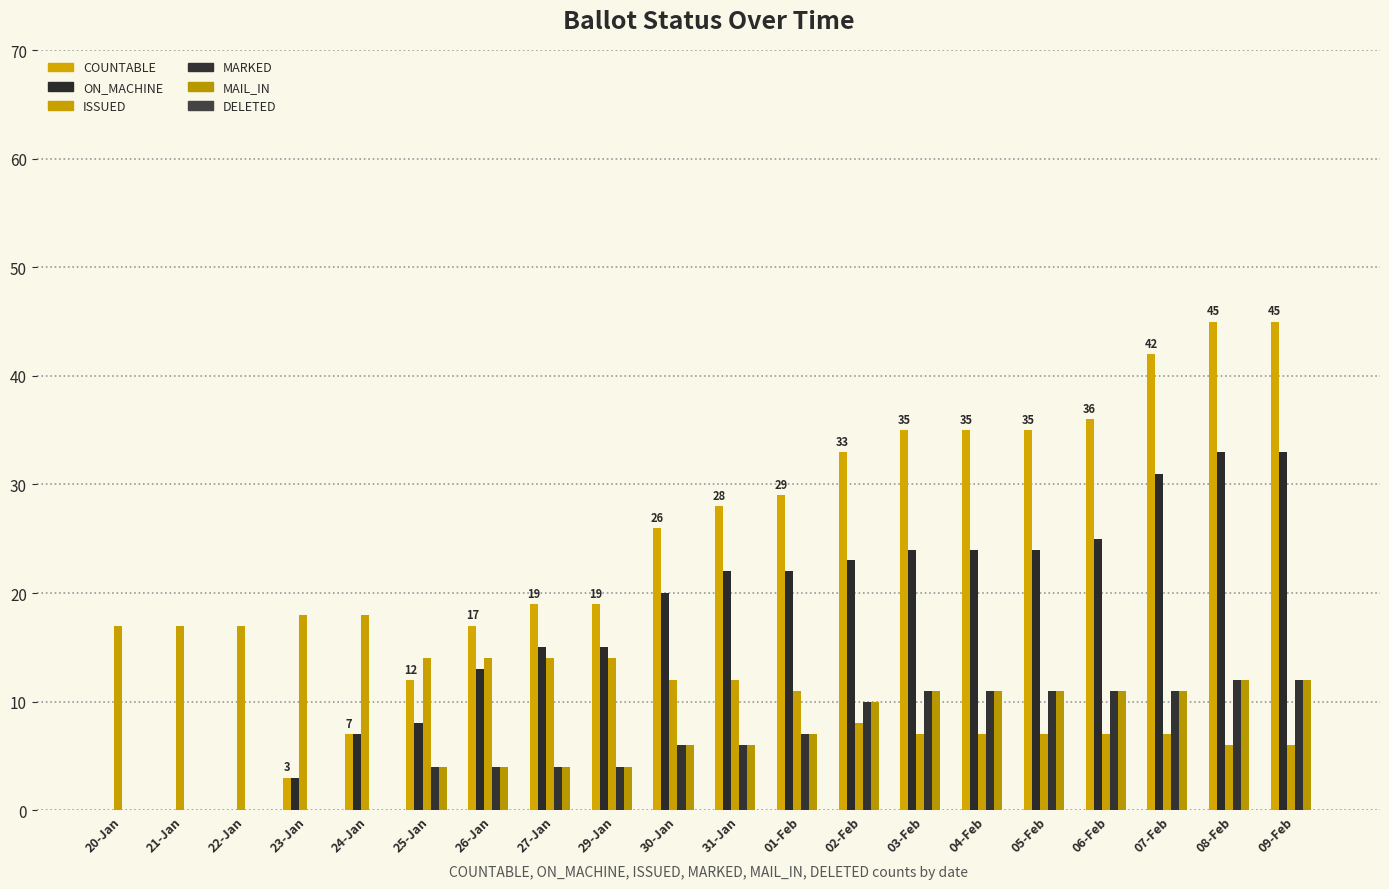

What is the value of the COUNTABLE bar at the 14th from the left?

35